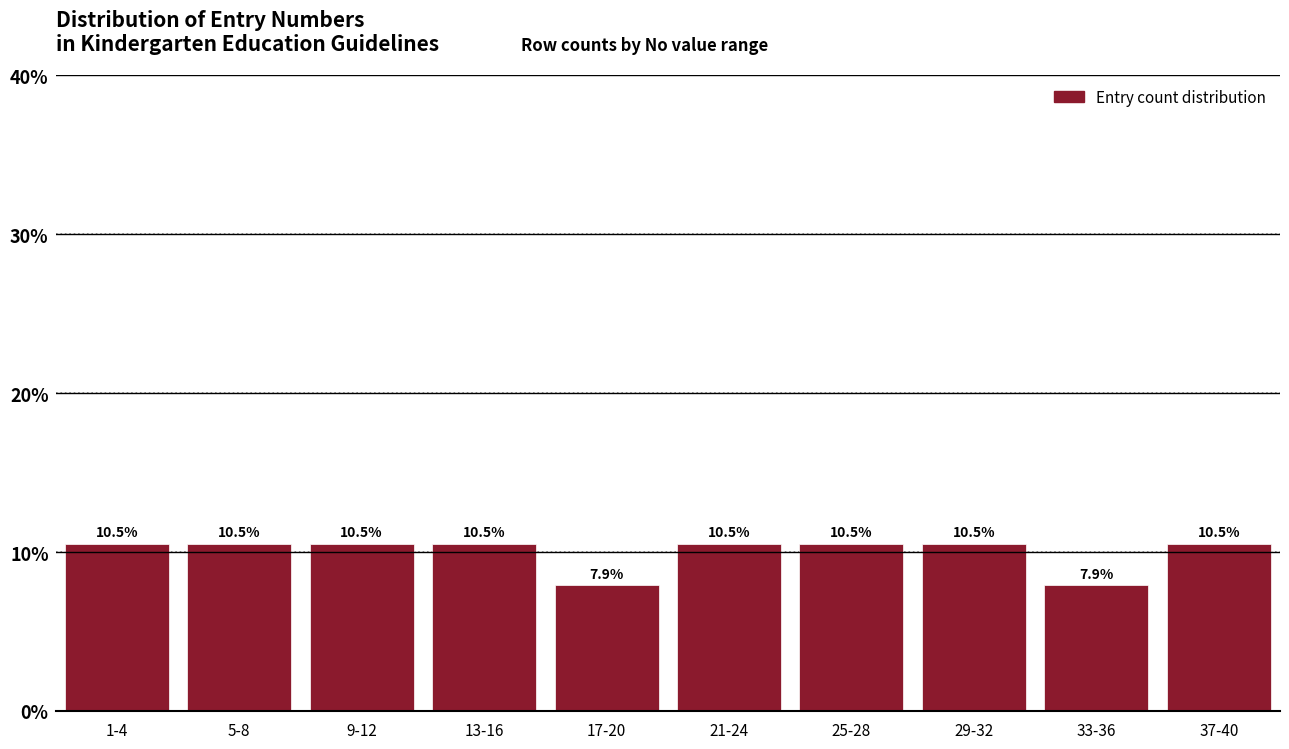

Reading left to right, extract all data points from this chart.

10.5	10.5	10.5	10.5	7.9	10.5	10.5	10.5	7.9	10.5